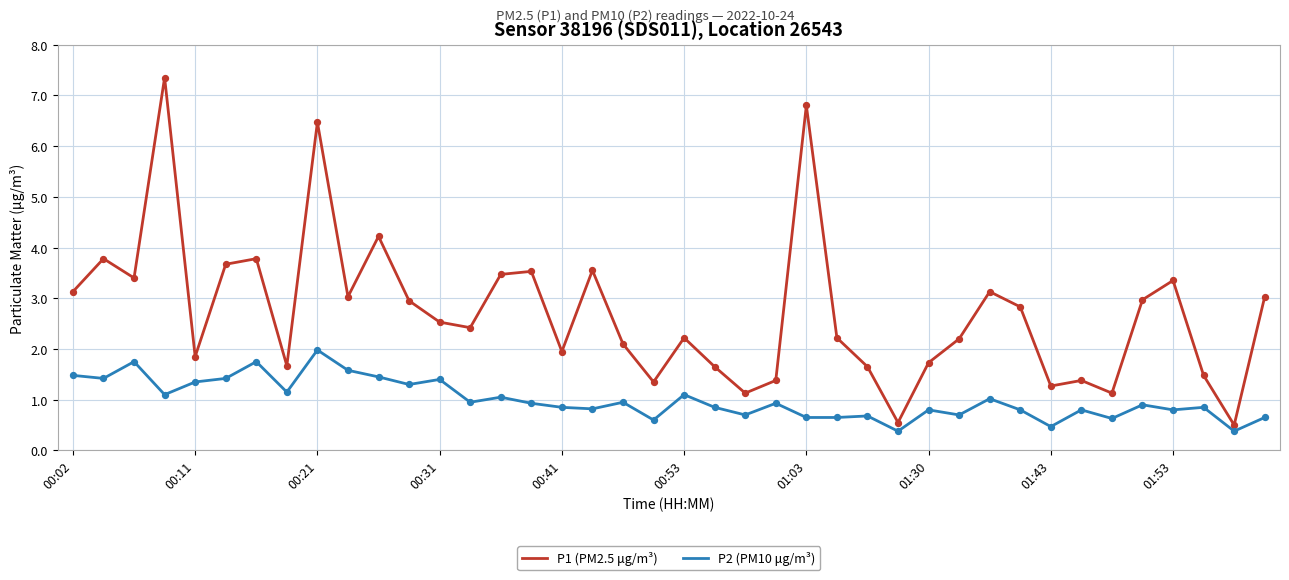

Which series has the largest range (max minus min)?

P1 (PM2.5 μg/m³)